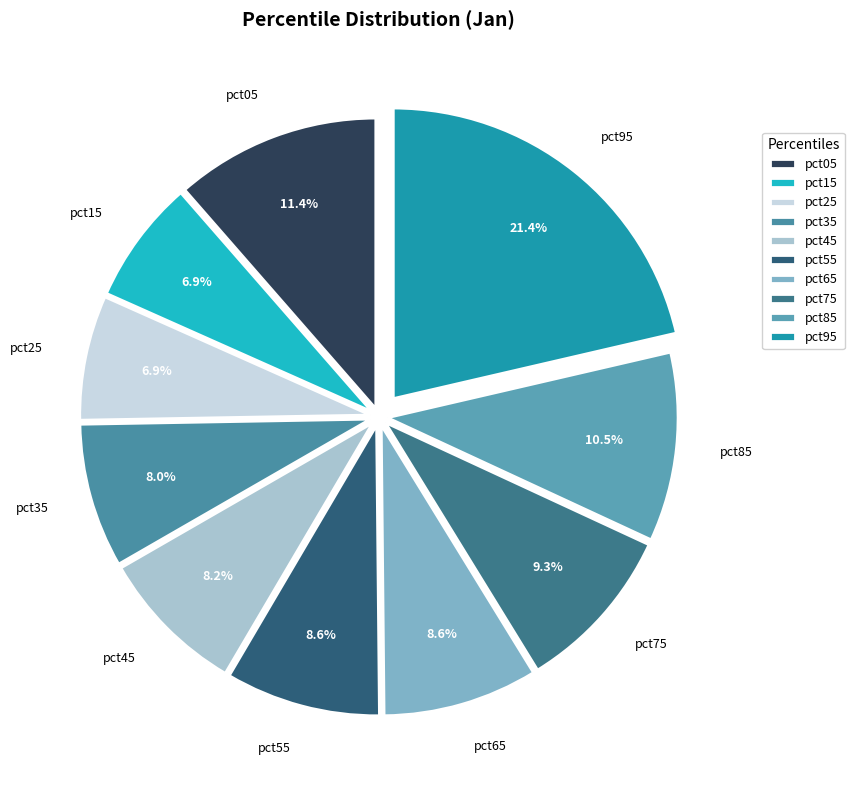

To the nearest percent, what is the average slice percentage?

10%